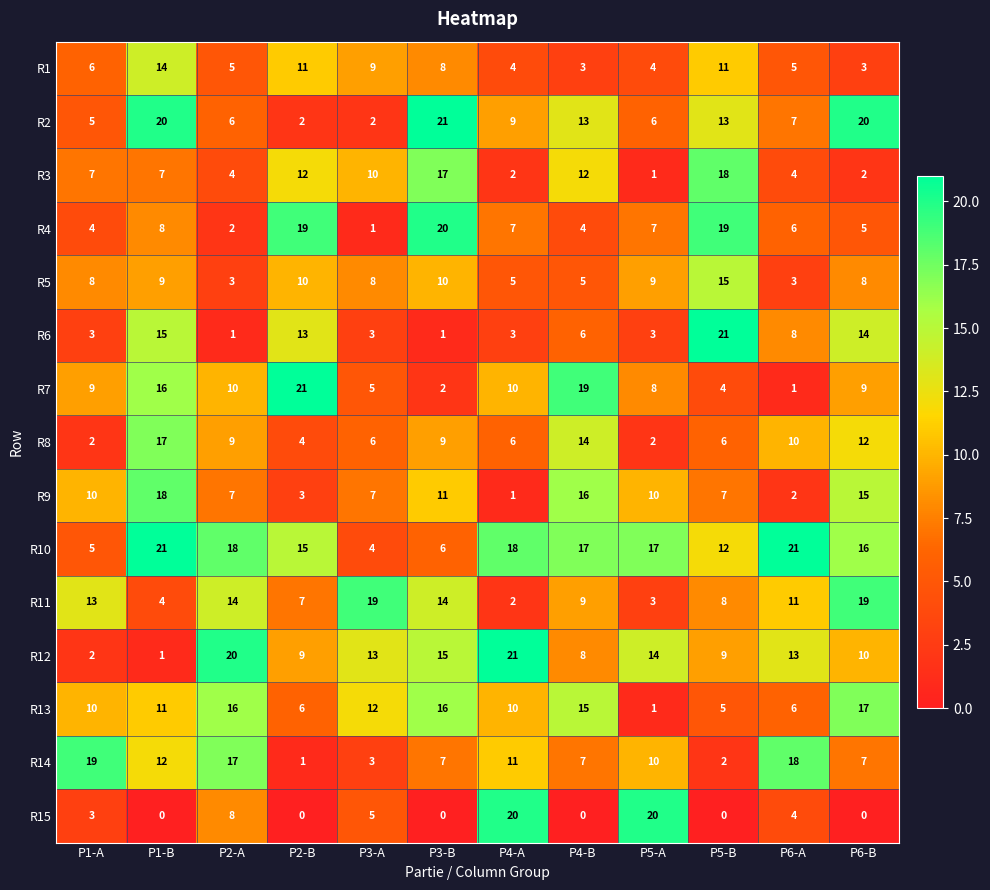

How many data points in R13 are less than 11?

6